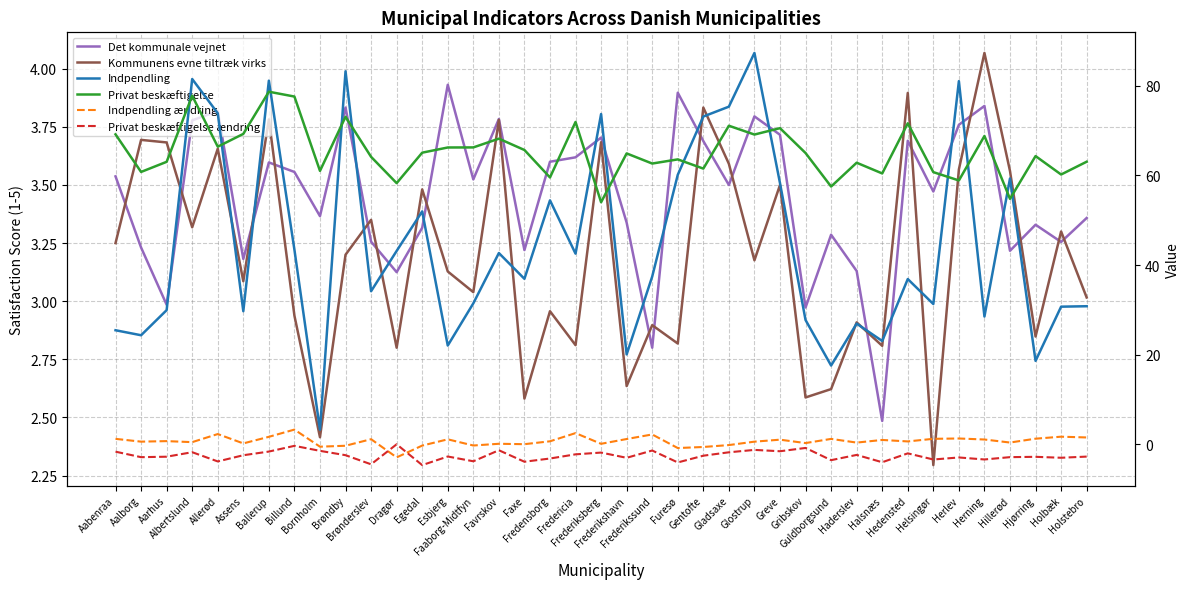

At Faaborg-Midtfyn, list the series in order from largest to smallest.

Privat beskæftigelse, Indpendling, Det kommunale vejnet, Kommunens evne tiltræk virks, Indpendling ændring, Privat beskæftigelse ændring